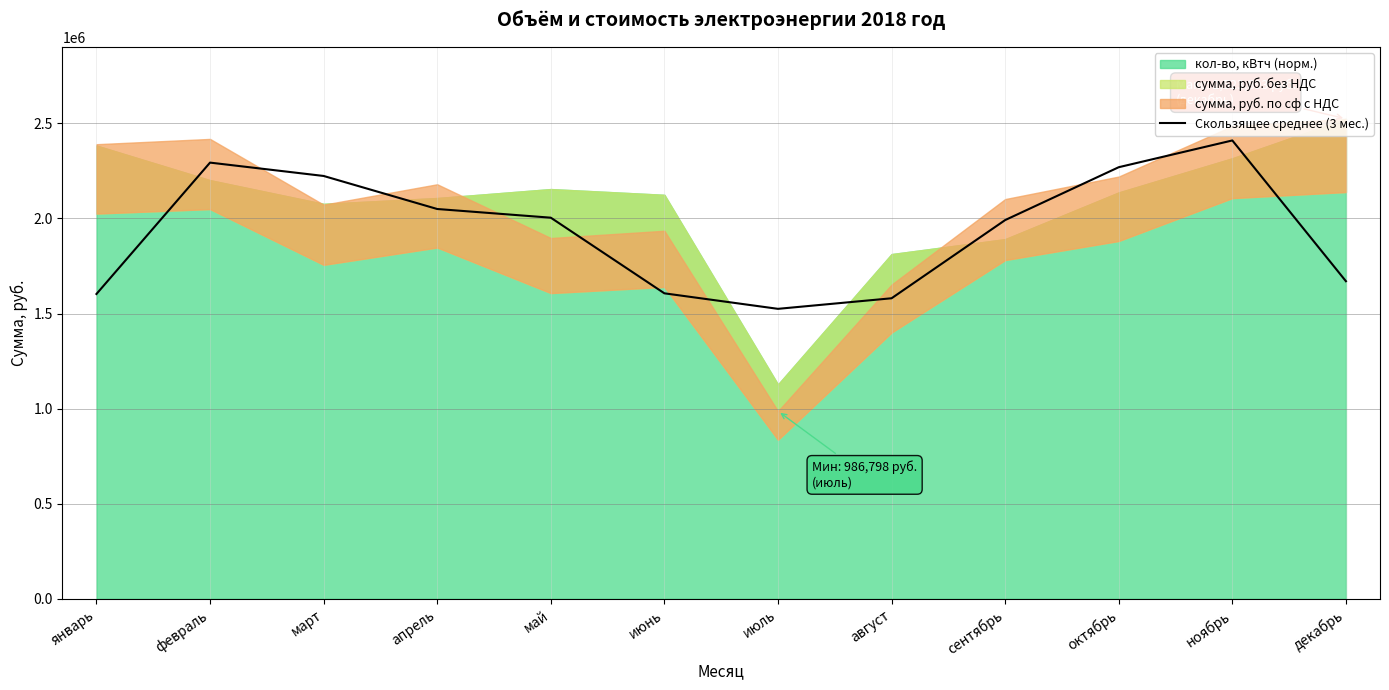

What is the approximate value at июнь?

1606344.9